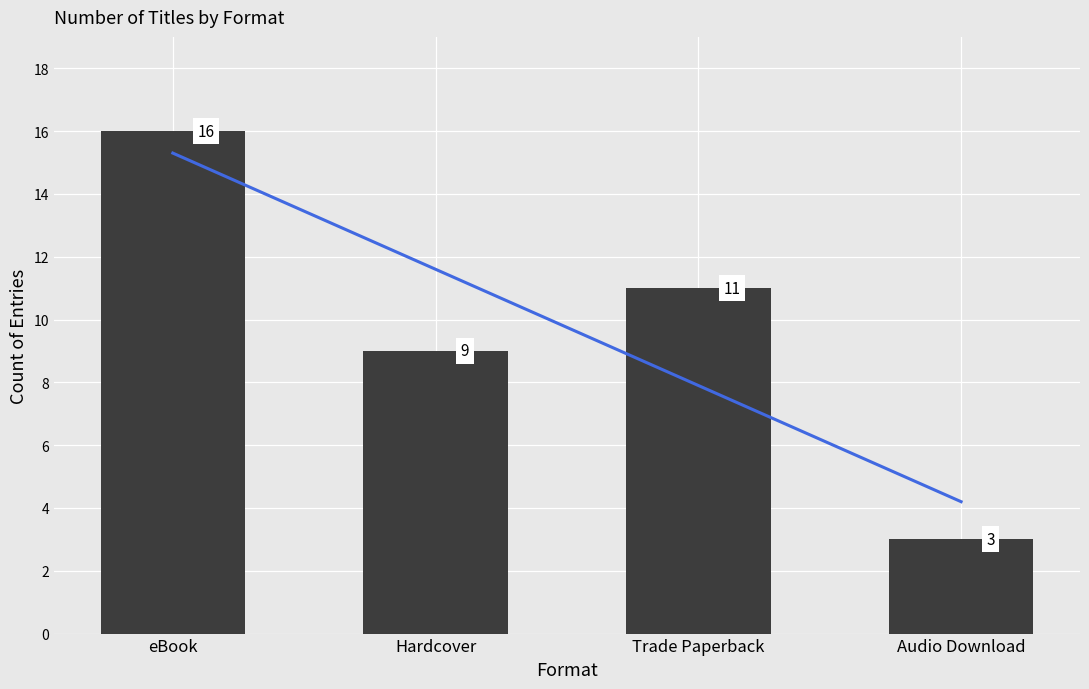

Reading left to right, transcribe all the data shown in this chart.

16	9	11	3